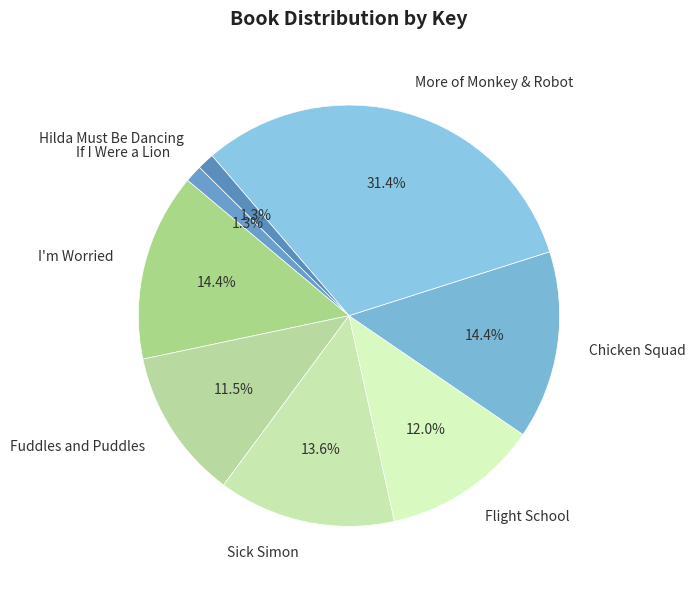

Combined, do Chicken Squad and Sick Simon account for over 50%?

No